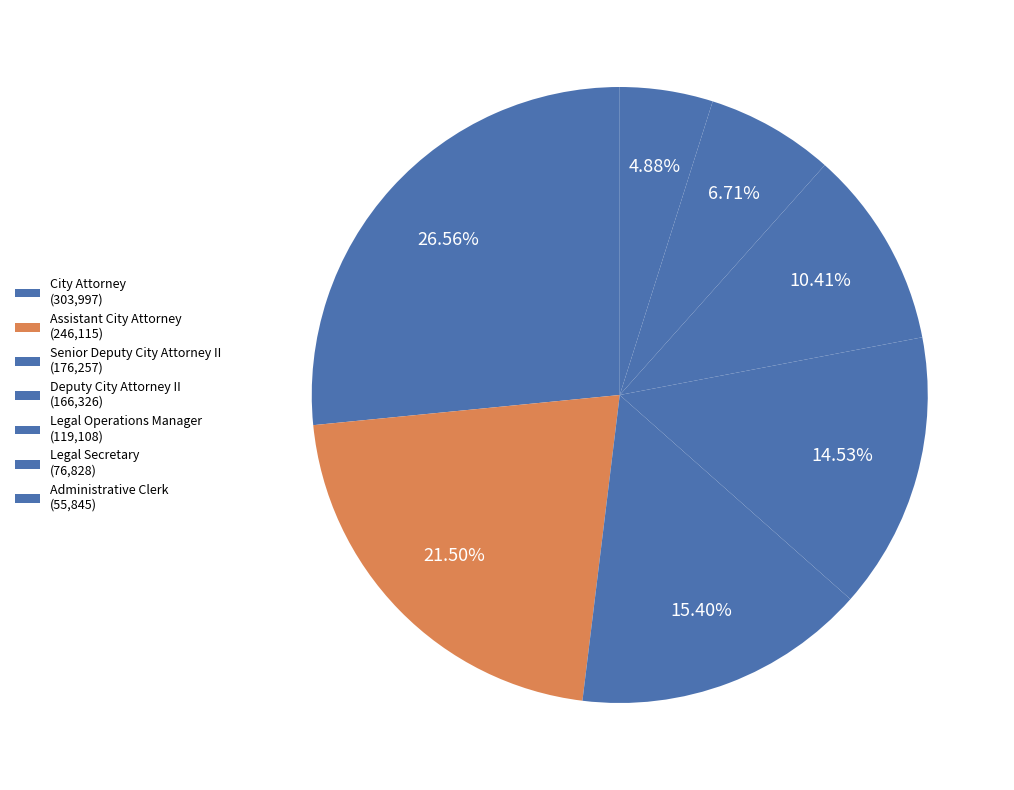

Approximately how many times larger is the value at Legal Secretary compared to City Attorney?

0.3